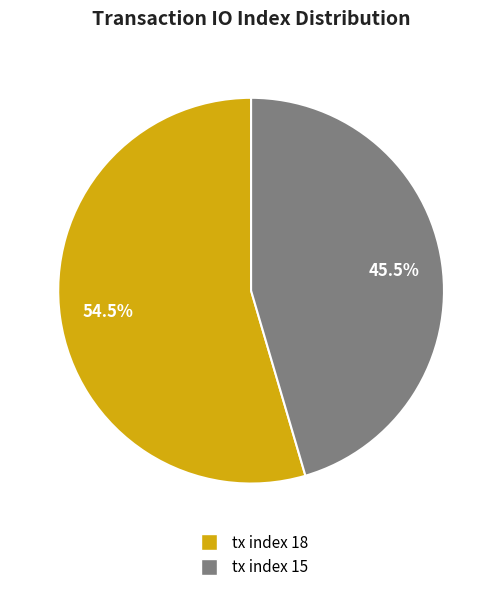

True or false: tx index 18 accounts for 44% of the total.

False